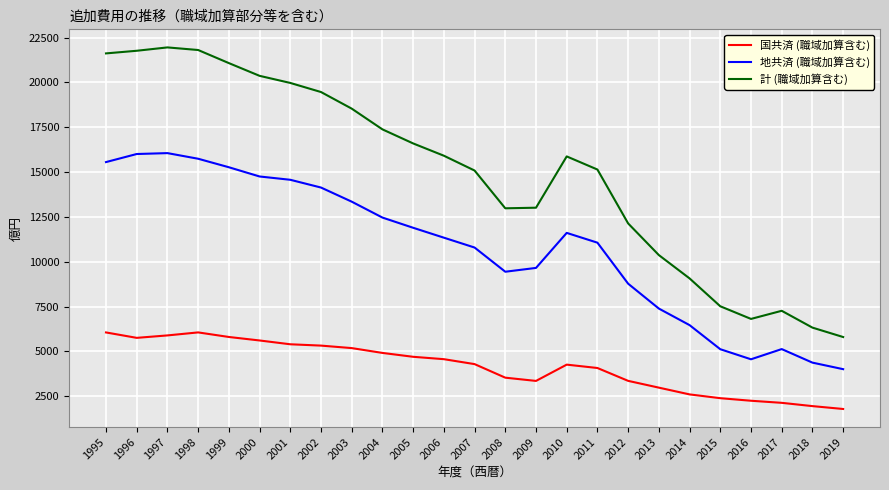

Rank the series by their maximum value, from lowest to highest.

国共済 (職域加算含む), 地共済 (職域加算含む), 計 (職域加算含む)